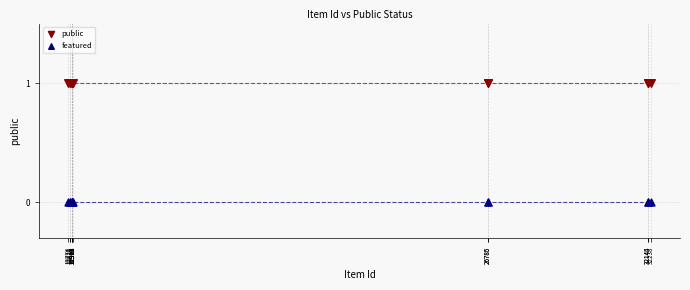

What are all the series names shown in the legend?

public, featured